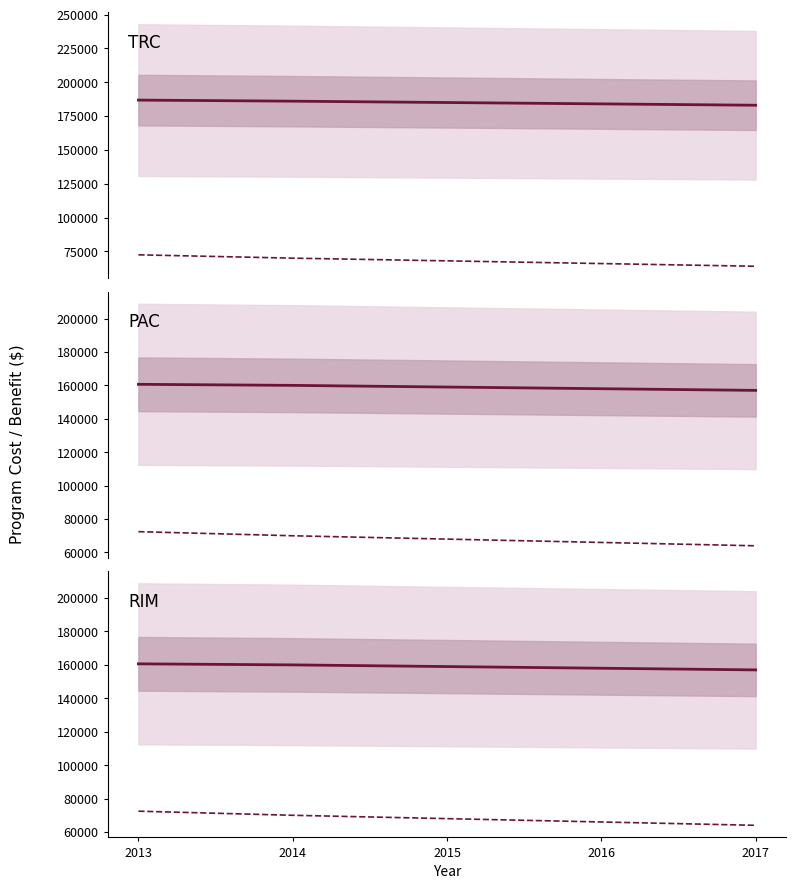

Does the chart display data point markers on the line(s)?

No